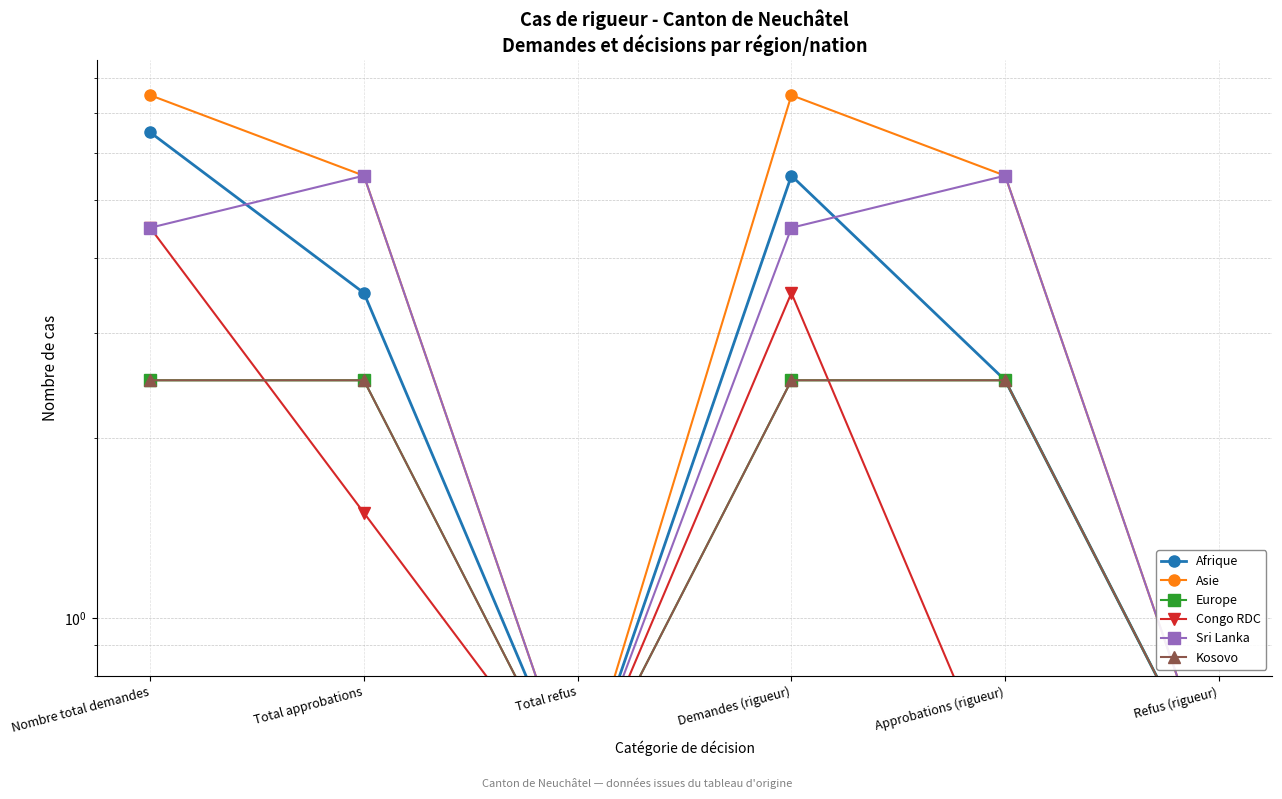

Between Total refus and Total approbations, which is larger?

Total approbations